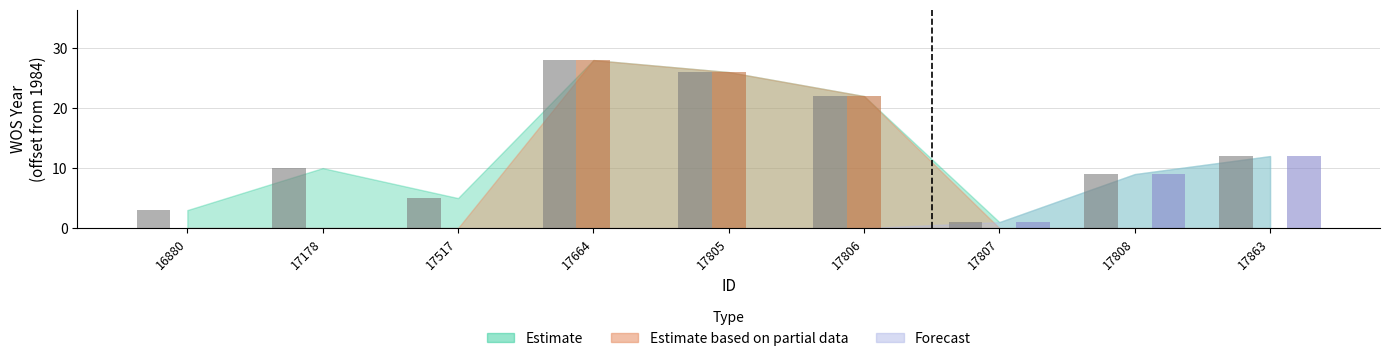

How many groups of bars are there?

9